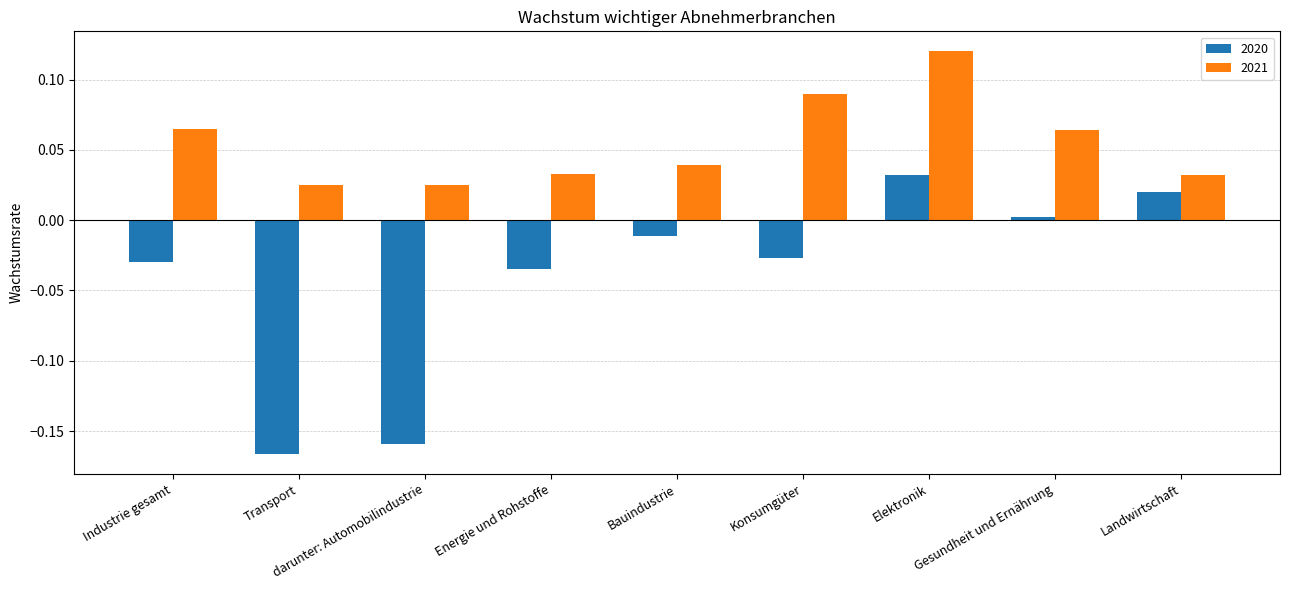

Which category has the lowest value across all series?

Transport